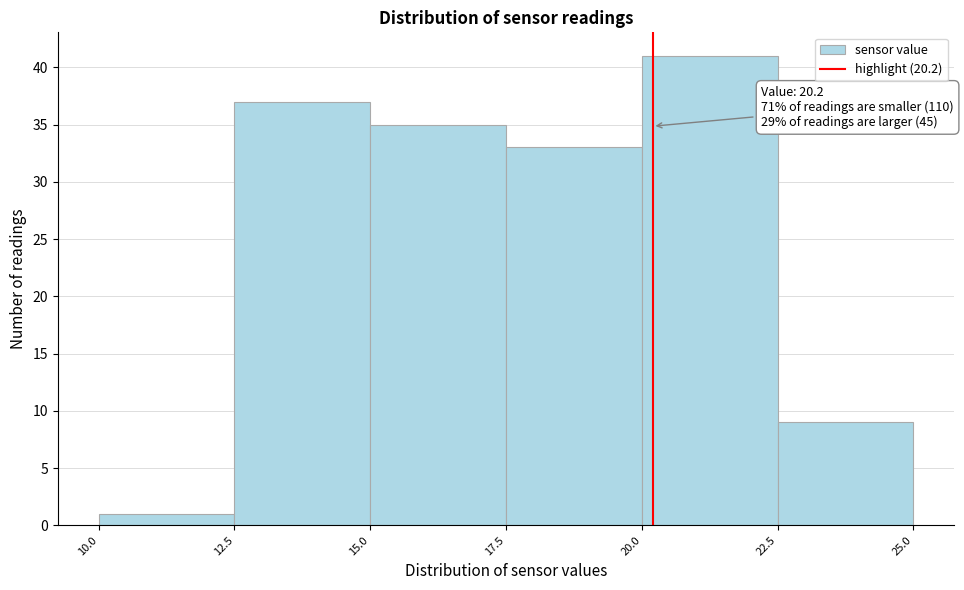

Which range on the x-axis has the tallest bar?

20.0 to 22.5